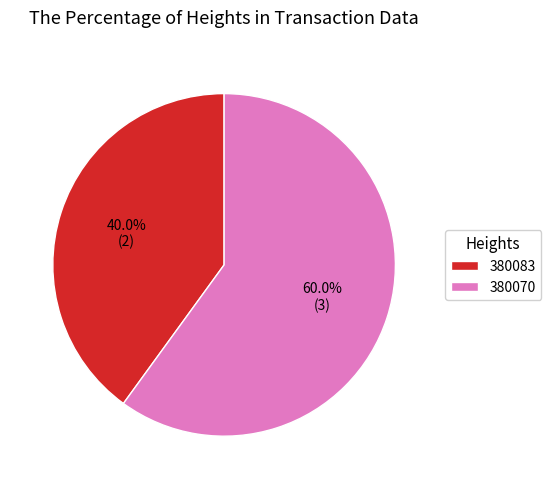

Count the number of slices in the pie.

2